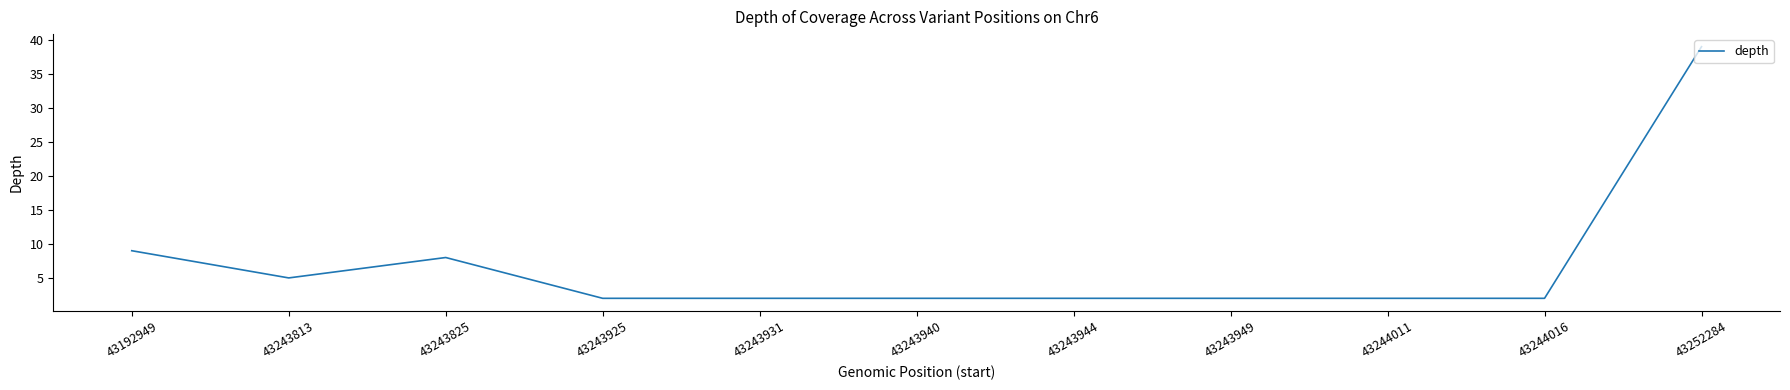

What is the maximum value shown in the chart?

39